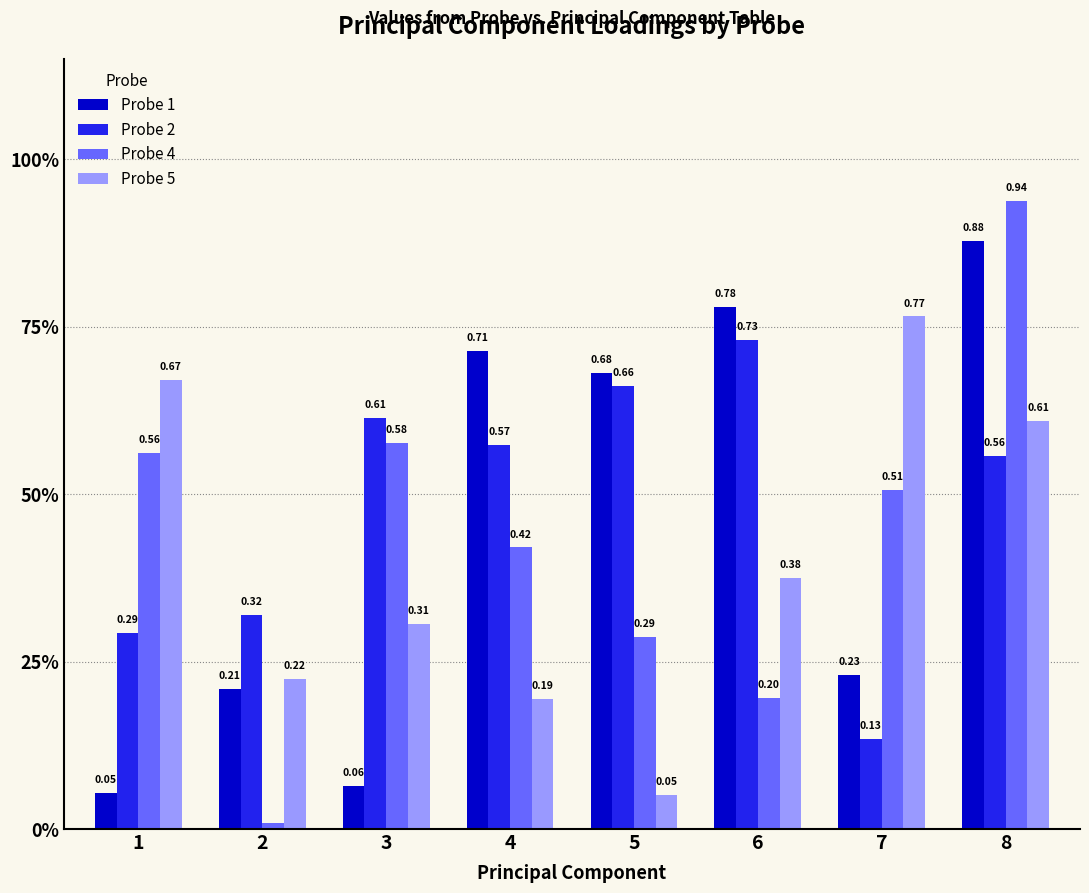

What is the value of the Probe 2 bar at the 5th from the left?

0.7